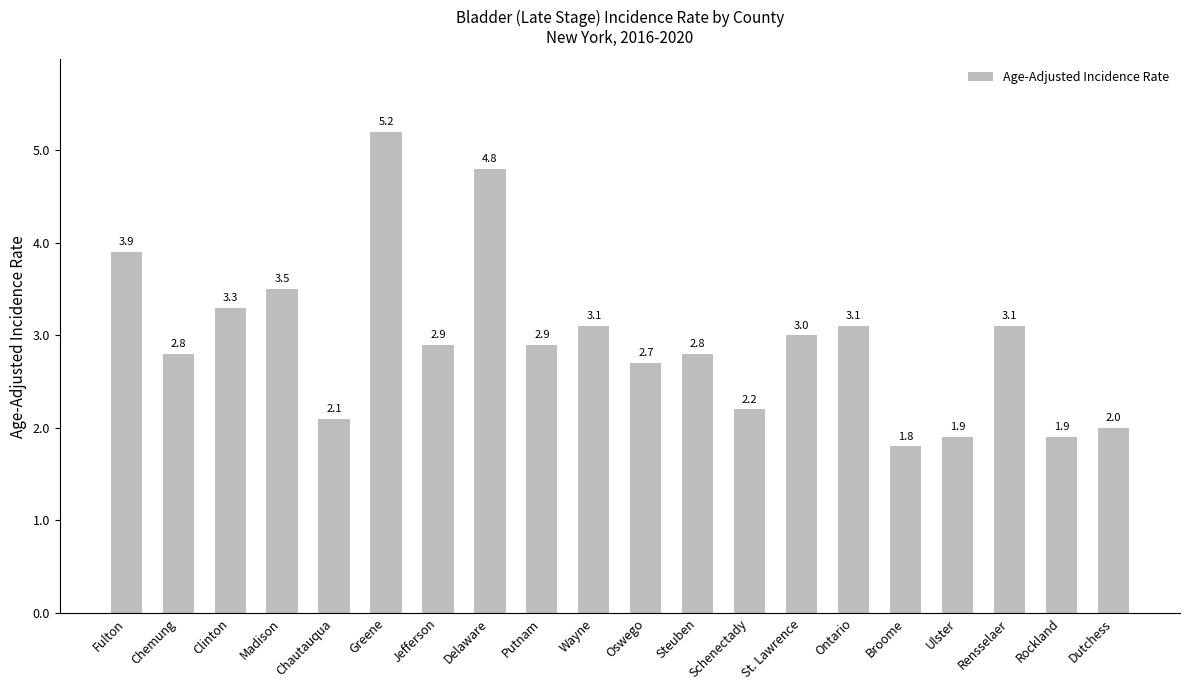

At which label is the value closest to 3?

St. Lawrence